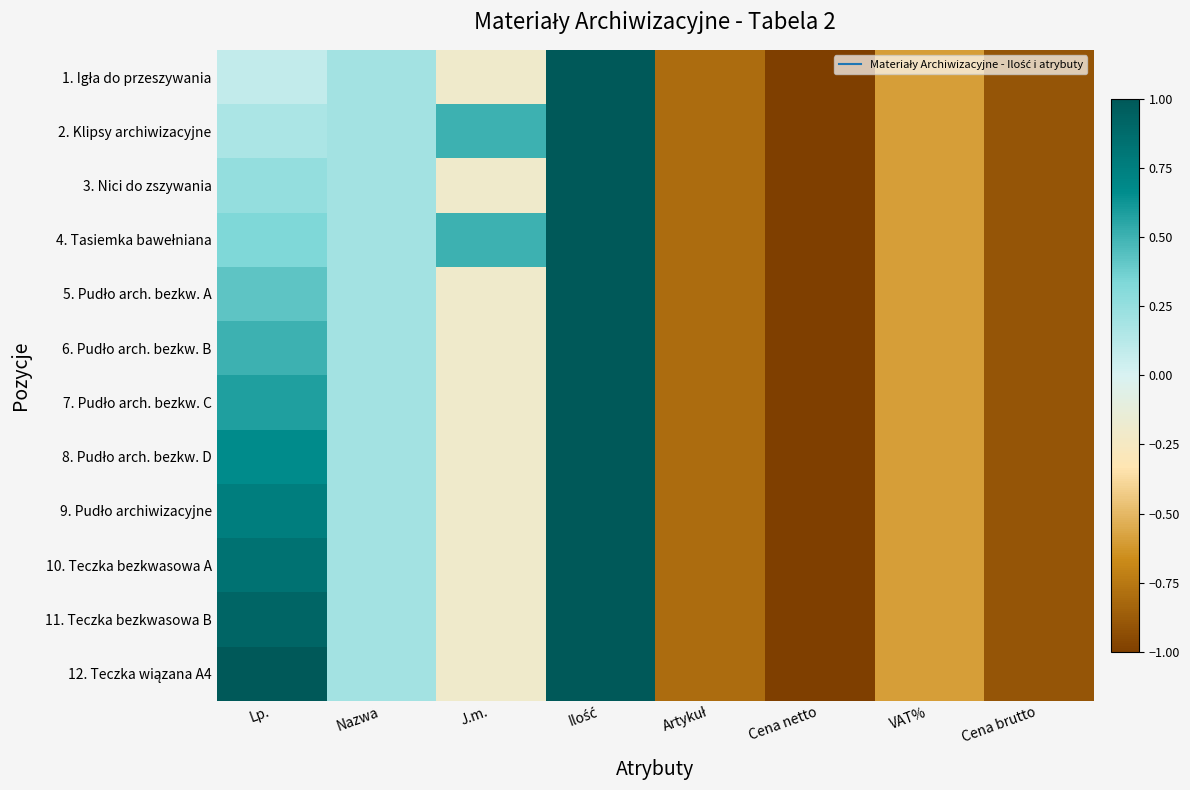

Count the number of categories in the chart.

8